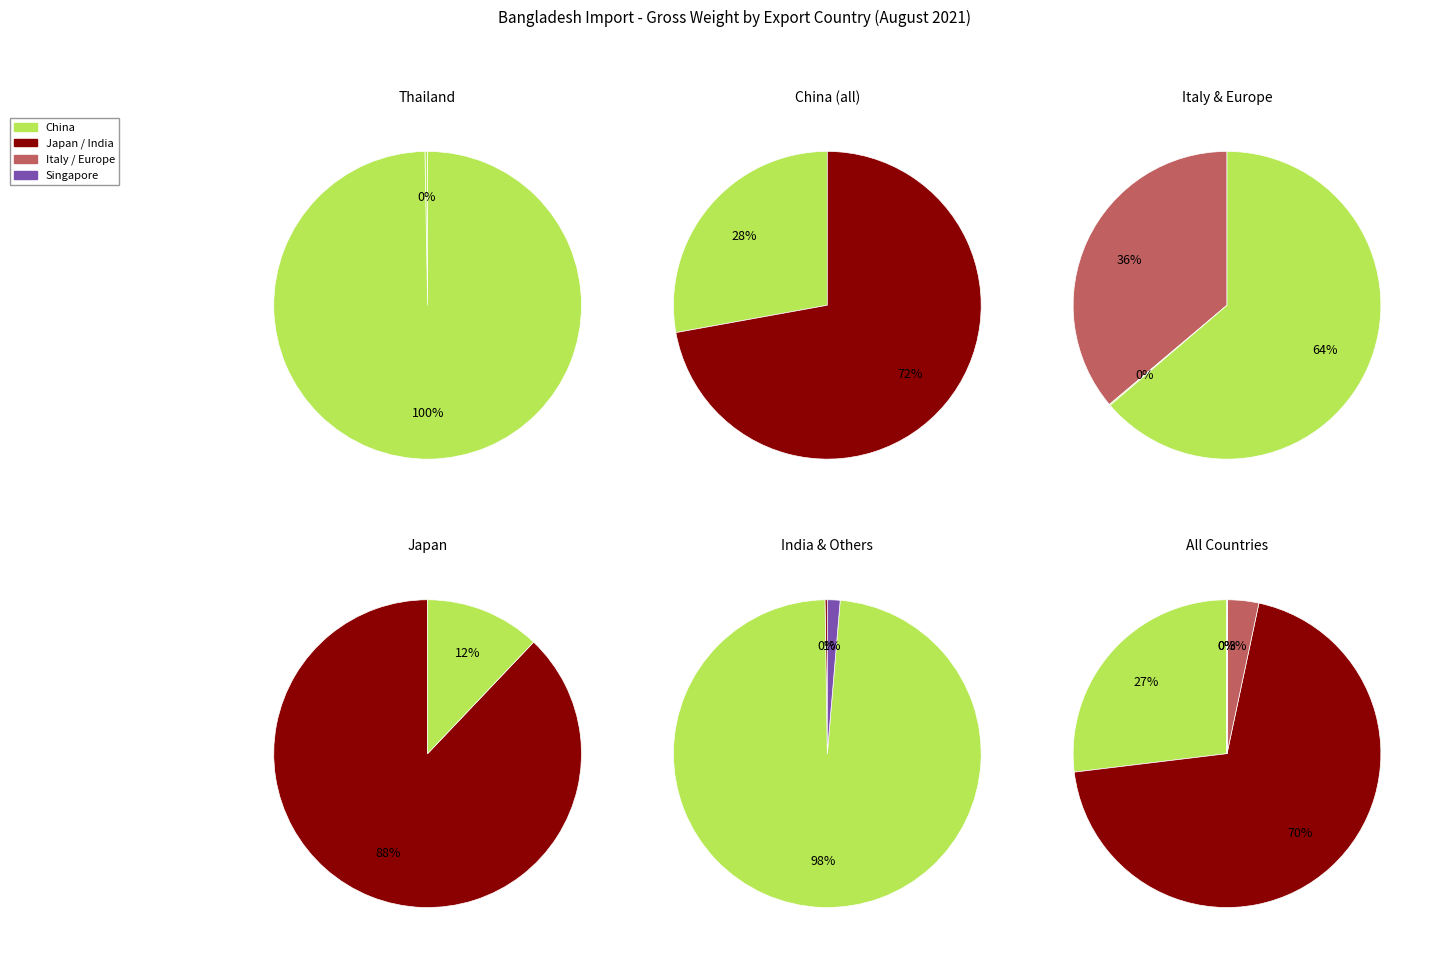

Is it true that Singapore is 0% of the pie?

True